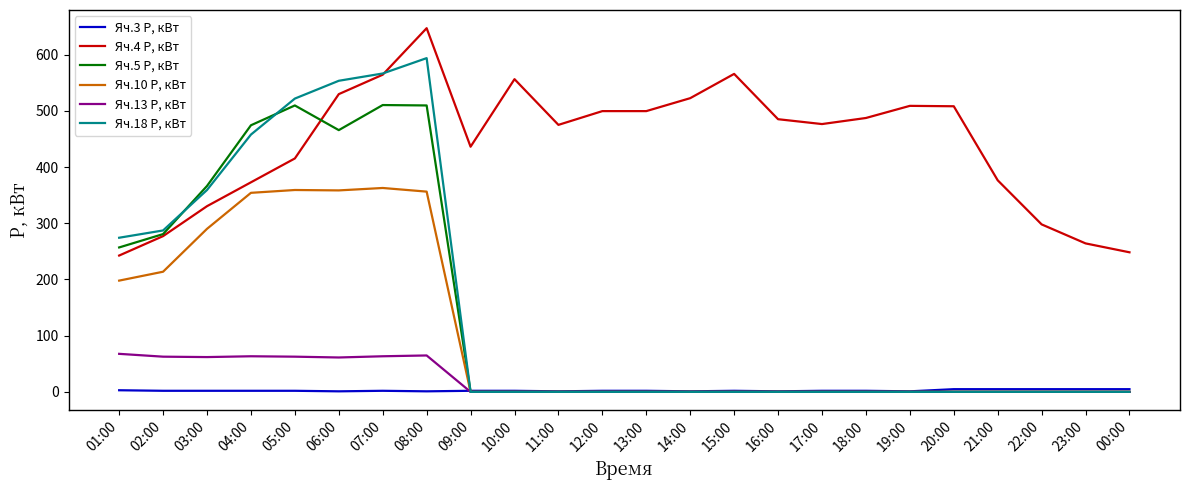

What is the greatest value displayed?

647.3